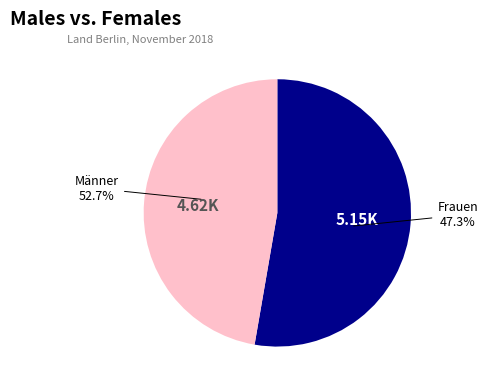

Is it true that Männer is 47% of the pie?

False